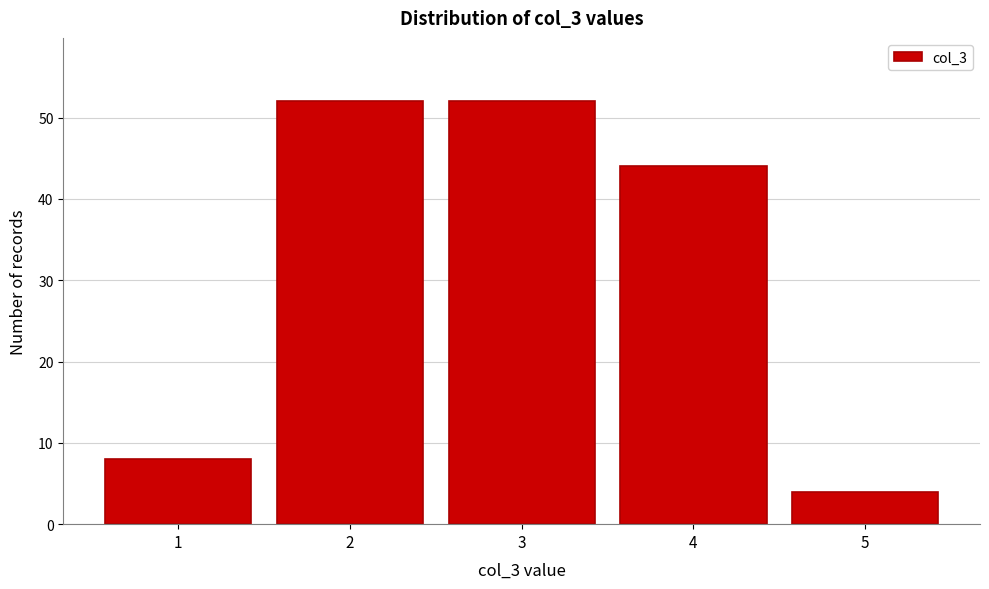

Reading right to left, transcribe all the data shown in this chart.

4	44	52	52	8